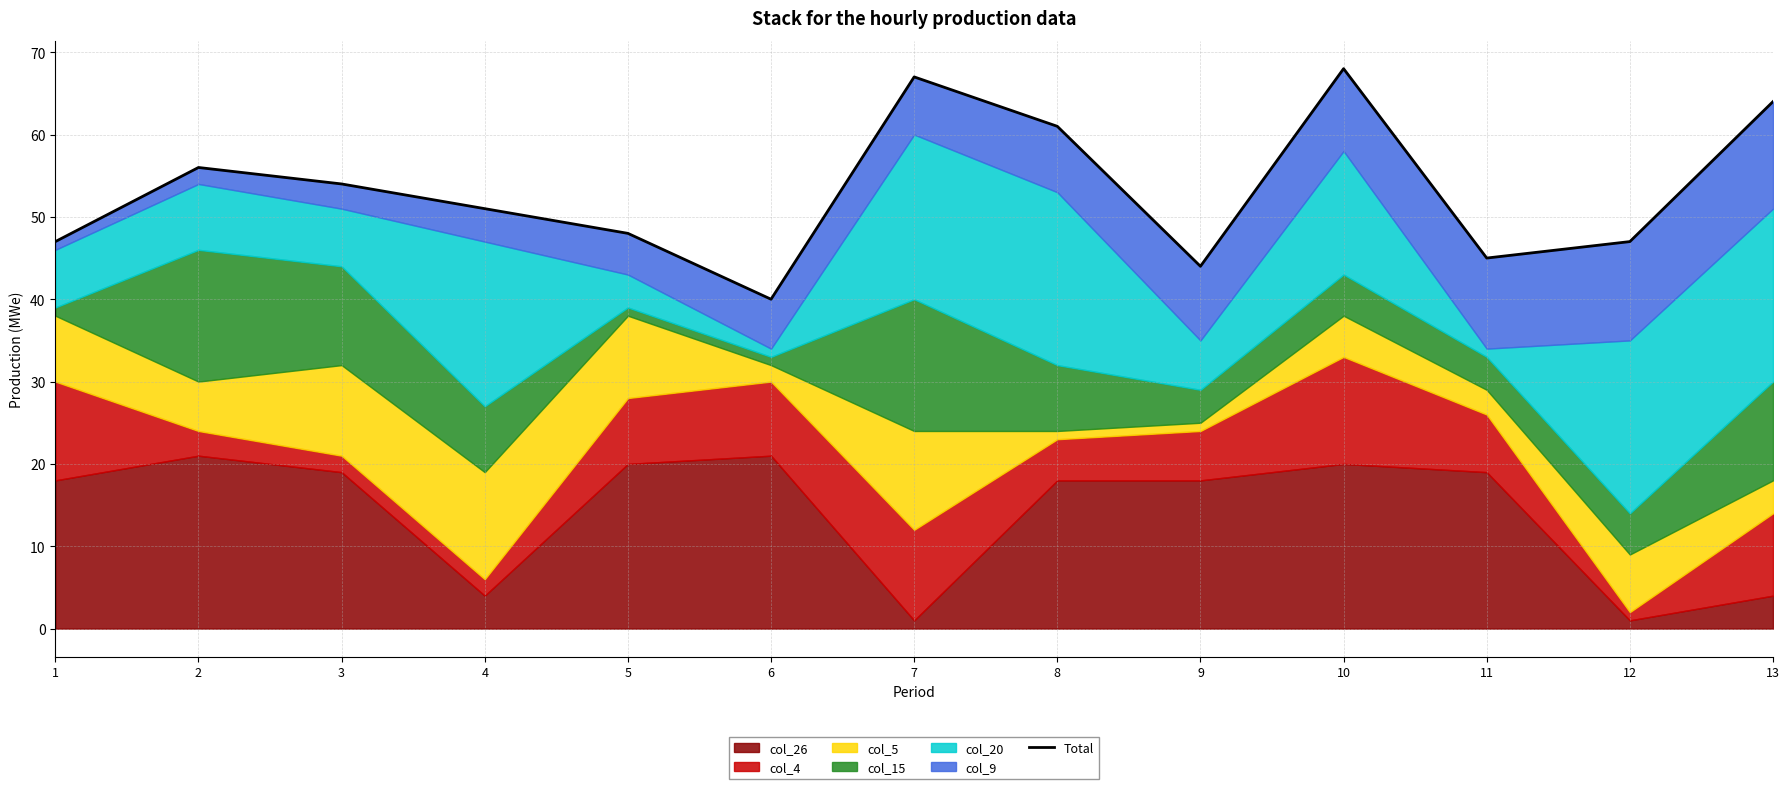

What is the minimum value shown in the chart?

40